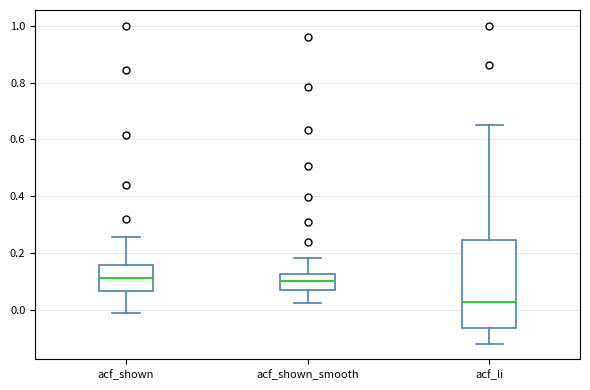

Reading left to right, read every box against the y-axis: the position of its median line, the range the box covers, and the ends of its whiskers. The values are not printed on the chart, so give them approximately, as read against the axis.

acf_shown: median 0.12, box 0.06 to 0.16, whiskers -0.02 to 0.26
acf_shown_smooth: median 0.10, box 0.06 to 0.12, whiskers 0.02 to 0.18
acf_li: median 0.02, box -0.06 to 0.24, whiskers -0.12 to 0.66